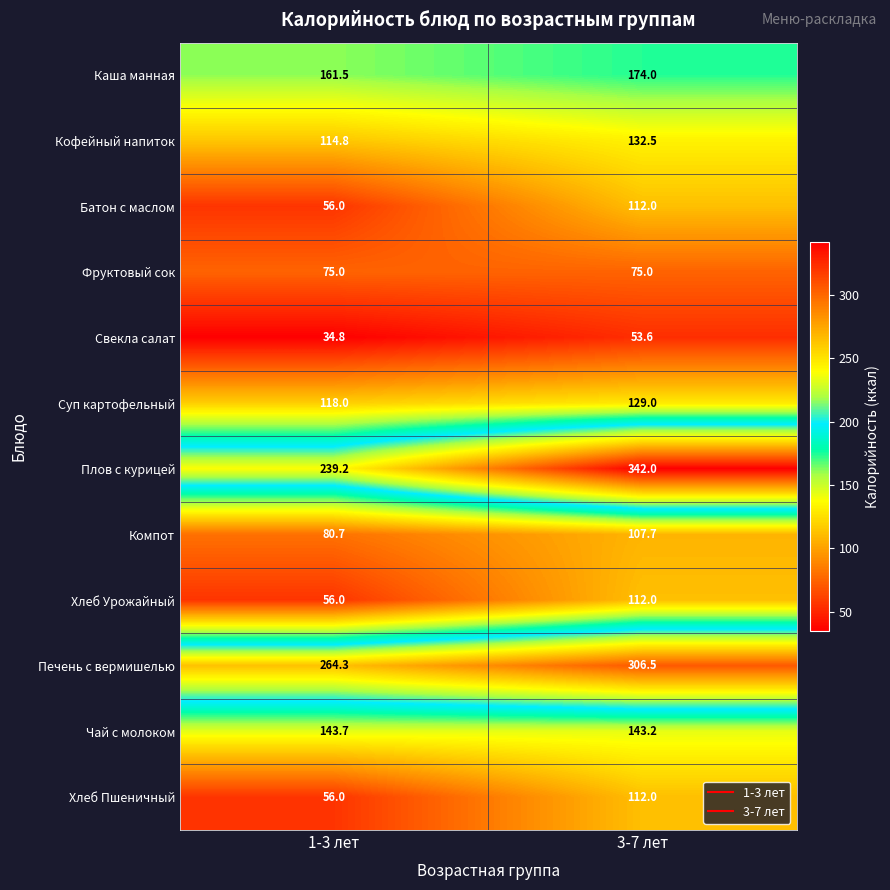

Reading left to right, extract all data points from this chart.

Каша манная: 161.5	174.0
Кофейный напиток: 114.8	132.5
Батон с маслом: 56.0	112.0
Фруктовый сок: 75.0	75.0
Свекла салат: 34.8	53.6
Суп картофельный: 118.0	129.0
Плов с курицей: 239.2	342.0
Компот: 80.7	107.7
Хлеб Урожайный: 56.0	112.0
Печень с вермишелью: 264.3	306.5
Чай с молоком: 143.7	143.2
Хлеб Пшеничный: 56.0	112.0